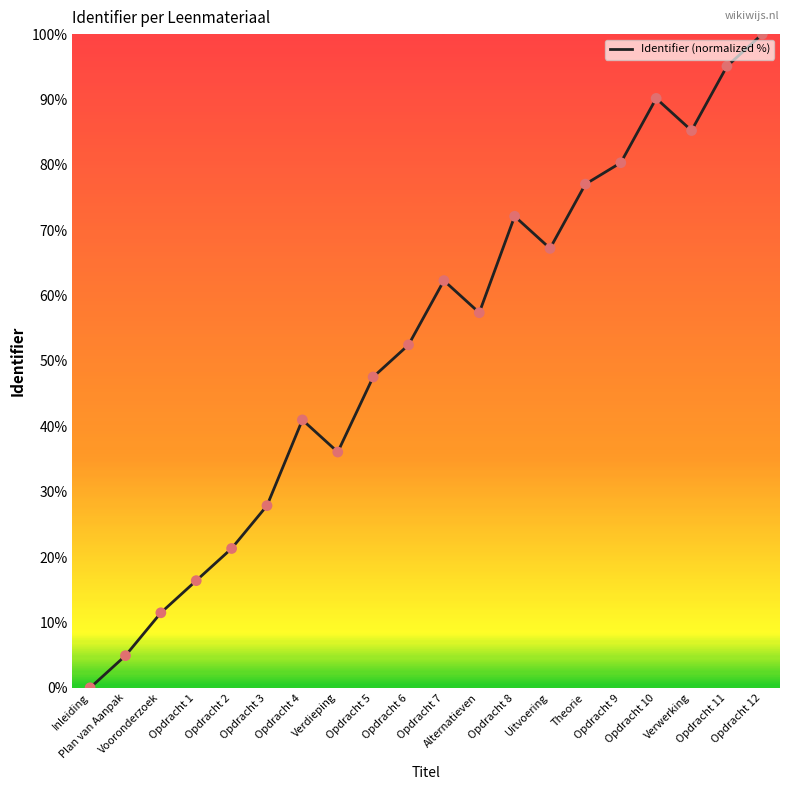

Which has a higher value, Verdieping or Vooronderzoek?

Verdieping